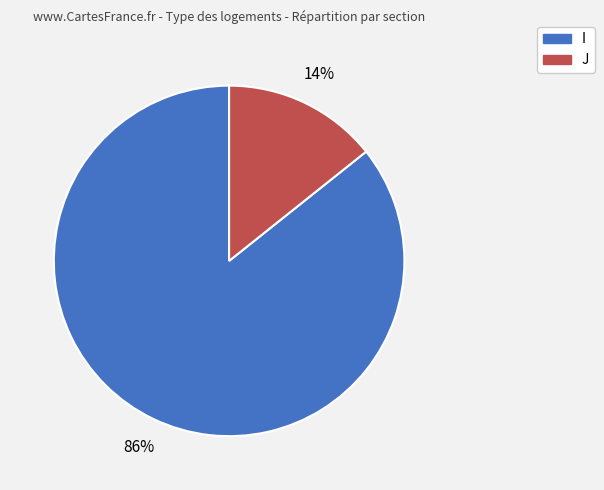

Rank the categories by value from highest to lowest.

I, J